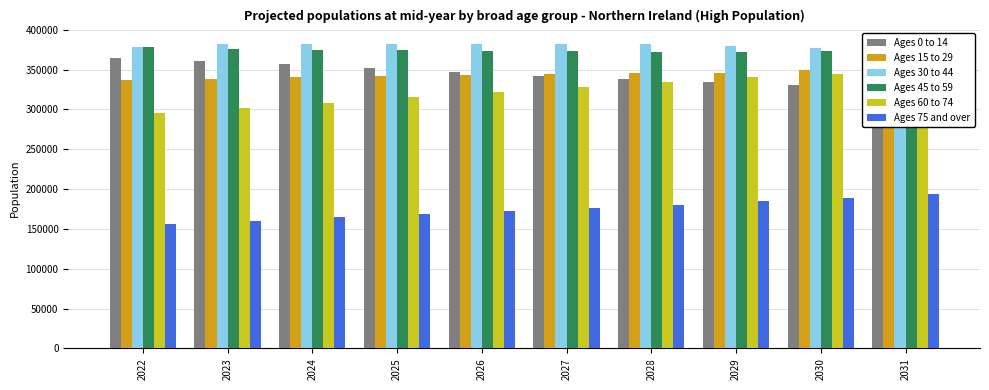

Which label corresponds to the smallest value in the chart?

2022